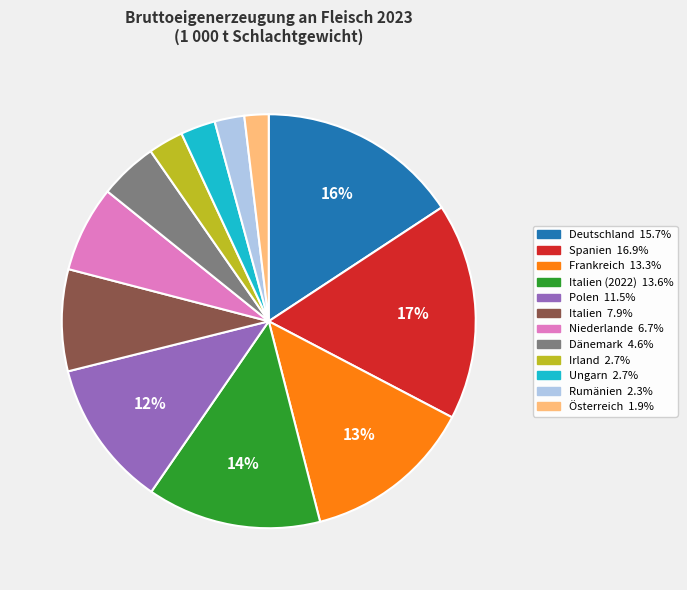

To the nearest percent, what is the average slice percentage?

8%